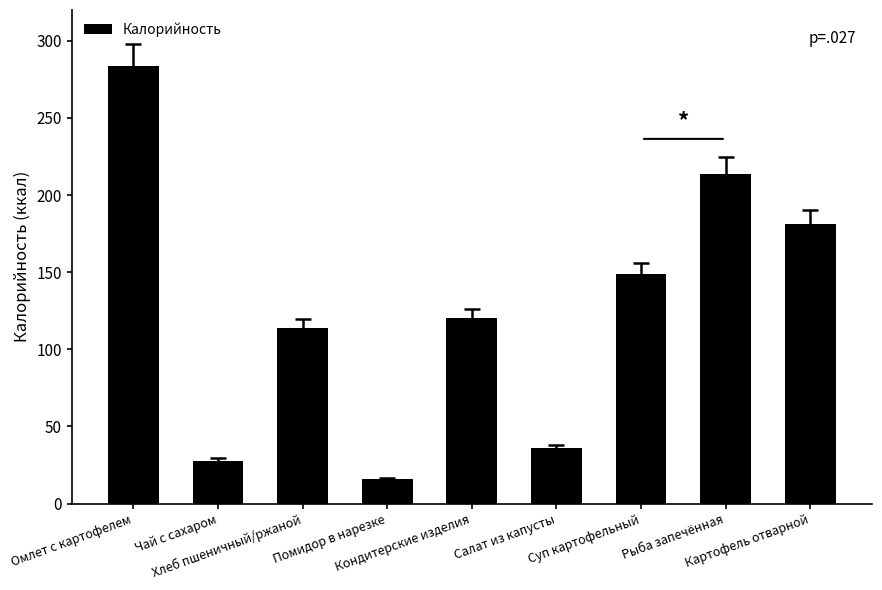

Rank the categories by value from highest to lowest.

Омлет с картофелем, Рыба запечённая, Картофель отварной, Суп картофельный, Кондитерские изделия, Хлеб пшеничный/ржаной, Салат из капусты, Чай с сахаром, Помидор в нарезке